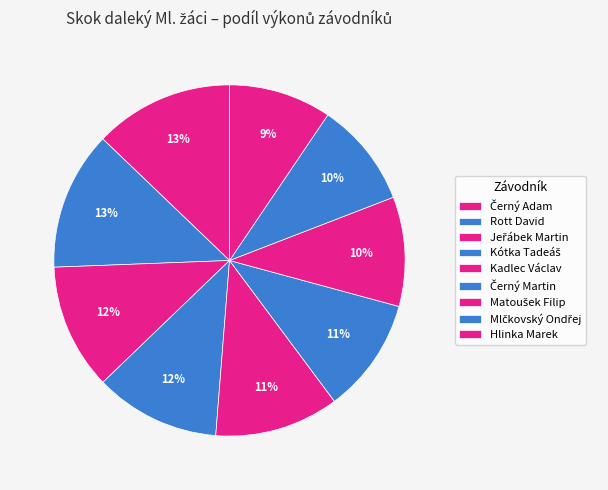

To the nearest percent, what is the difference between the Rott David and Hlinka Marek slice percentages?

3%